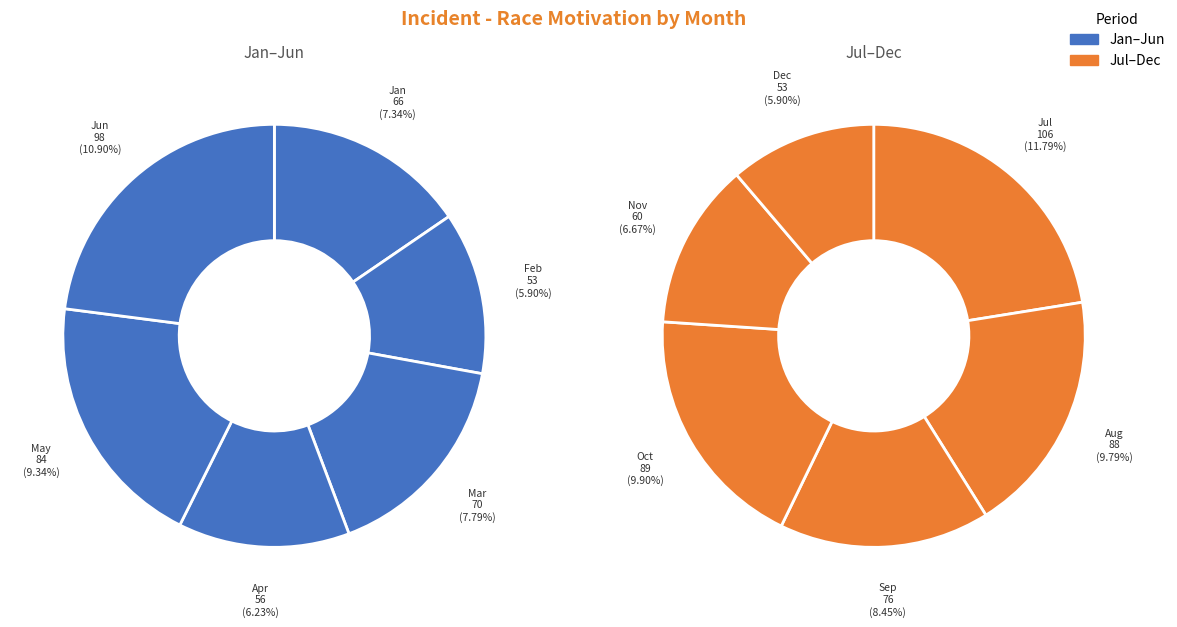

How many slices are in this pie chart?

12